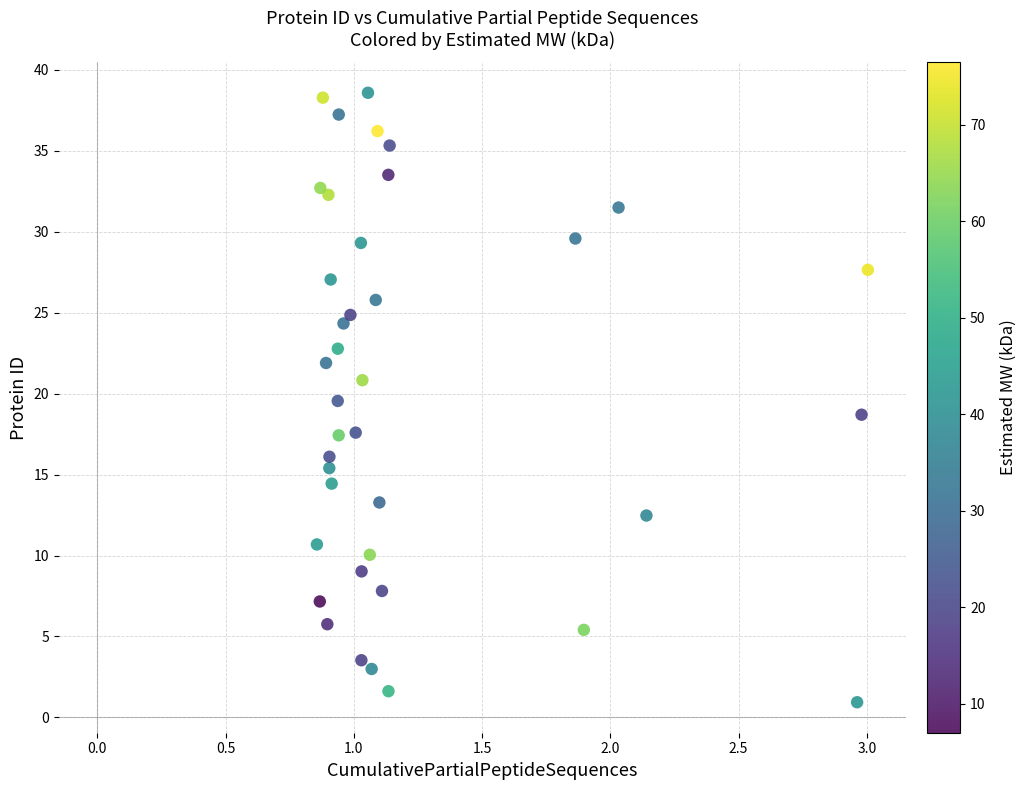

What is the range of Y values (max minus min)?

37.6